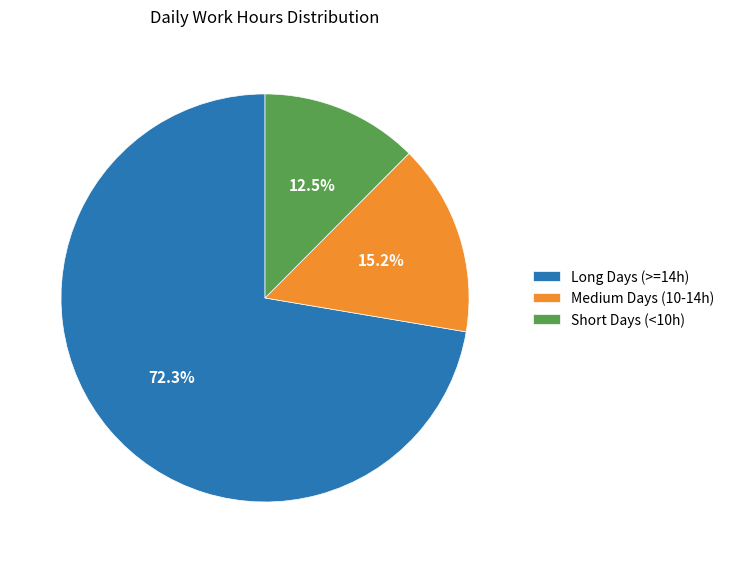

Is there any slice that represents more than half of the pie?

Yes